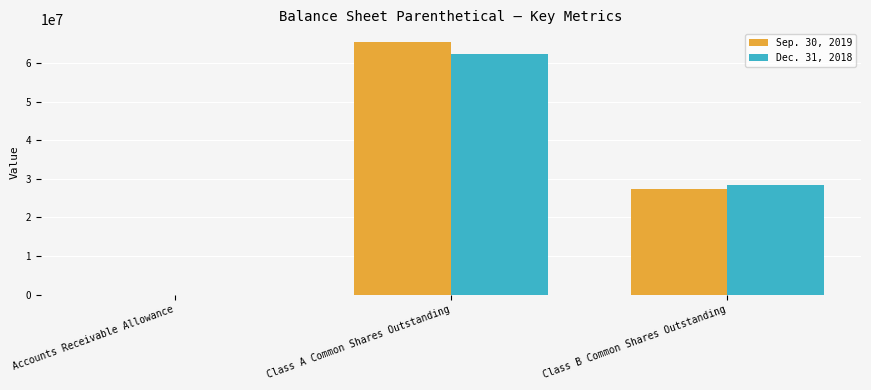

What is the sum of the Dec. 31, 2018 values at Class B Common Shares Outstanding and Class A Common Shares Outstanding?

90747583